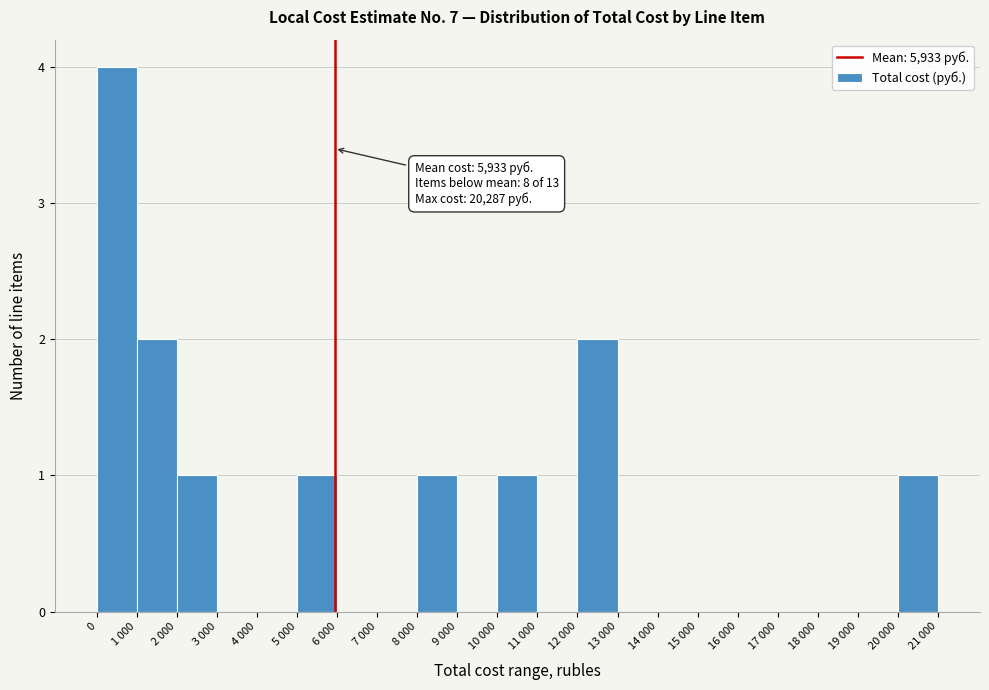

Reading left to right, what are all the values shown in this chart?

0=4	1 000=2	2 000=1	3 000=0	4 000=0	5 000=1	6 000=0	7 000=0	8 000=1	9 000=0	10 000=1	11 000=0	12 000=2	13 000=0	14 000=0	15 000=0	16 000=0	17 000=0	18 000=0	19 000=0	20 000=1